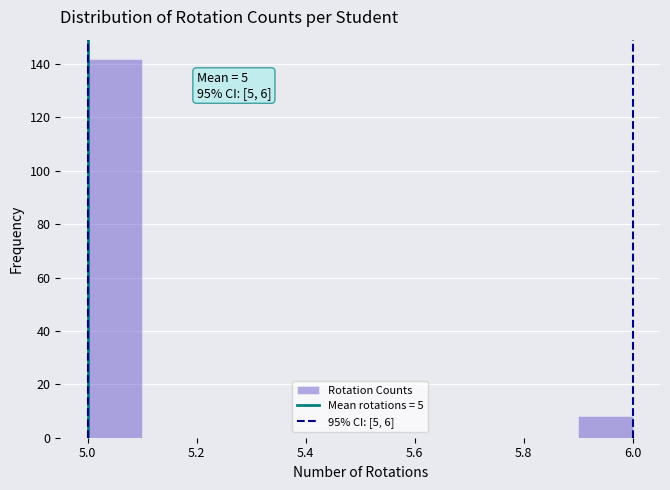

Over which range of the x-axis is the bar tallest?

5.0 to 5.1